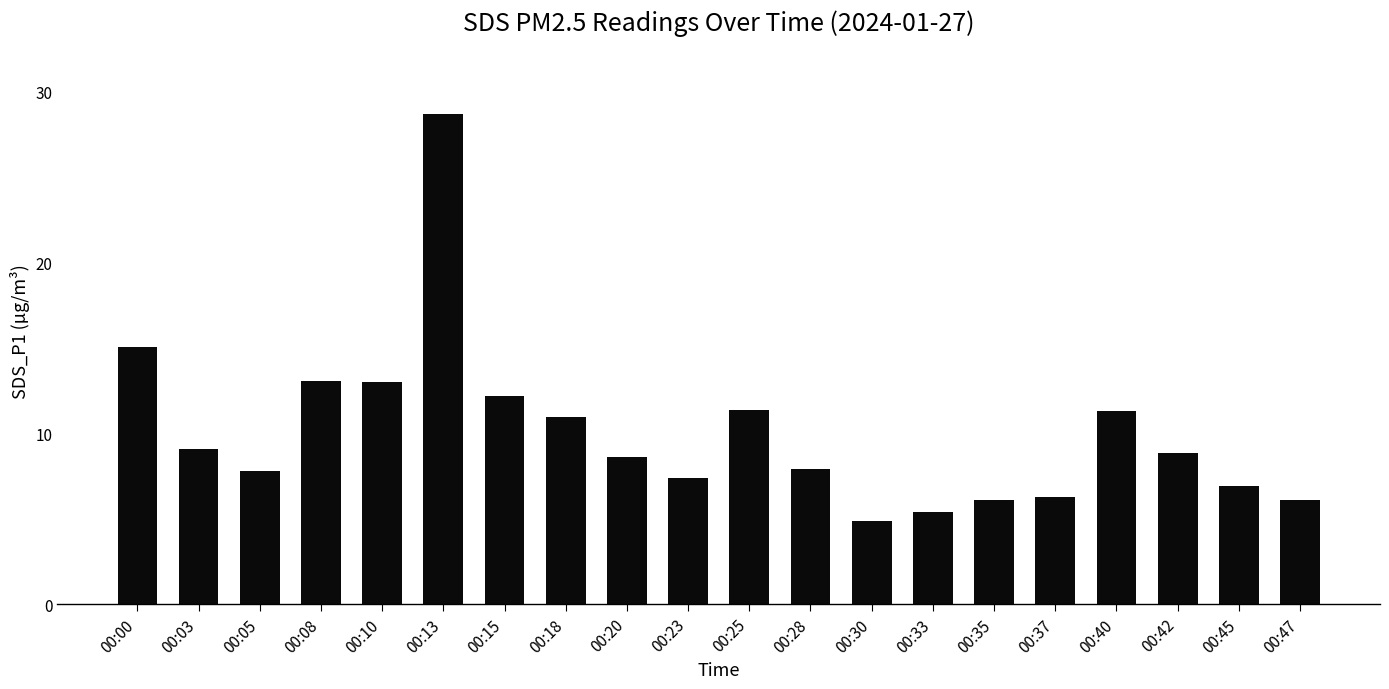

At which label is the value closest to 16?

00:00